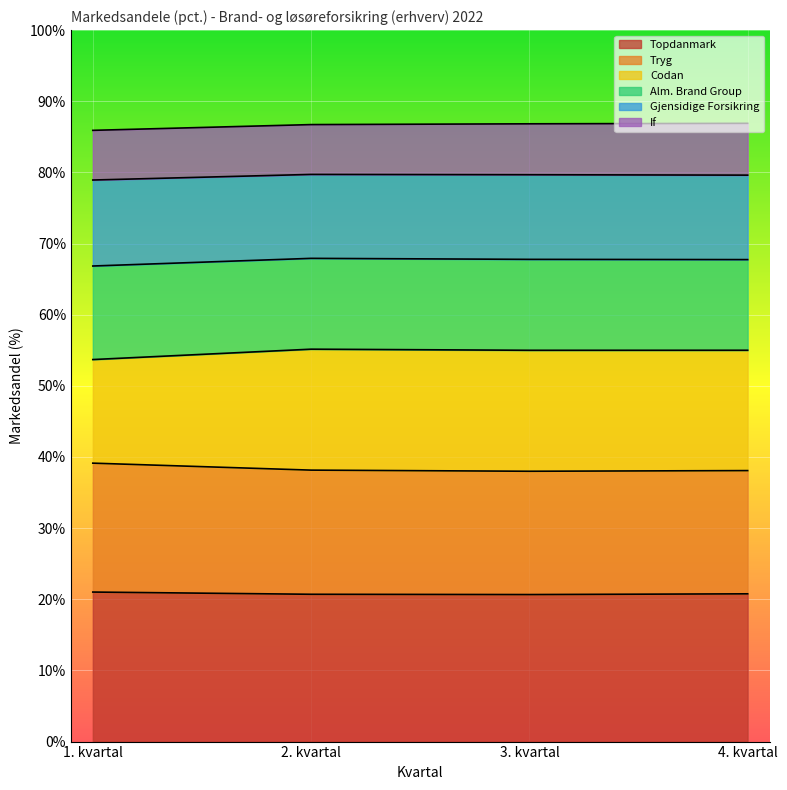

What is the label of the 4th point from the left?

4. kvartal